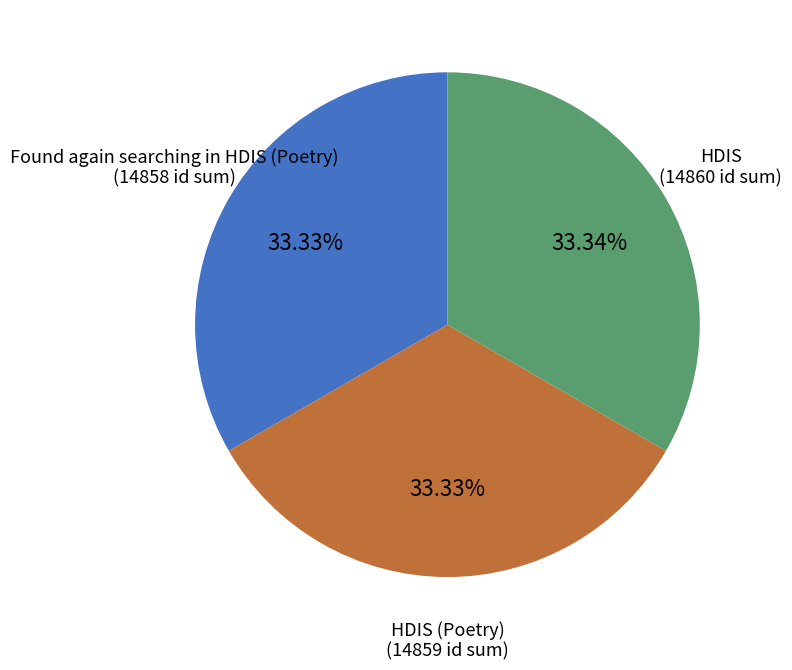

Is there any slice that represents more than half of the pie?

No